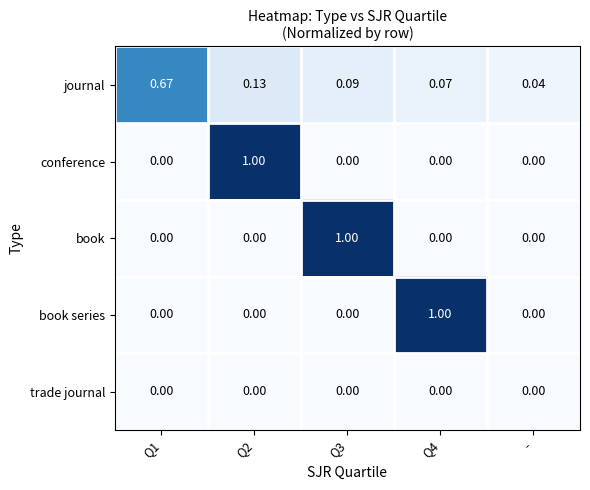

At which label does journal reach its minimum?

-